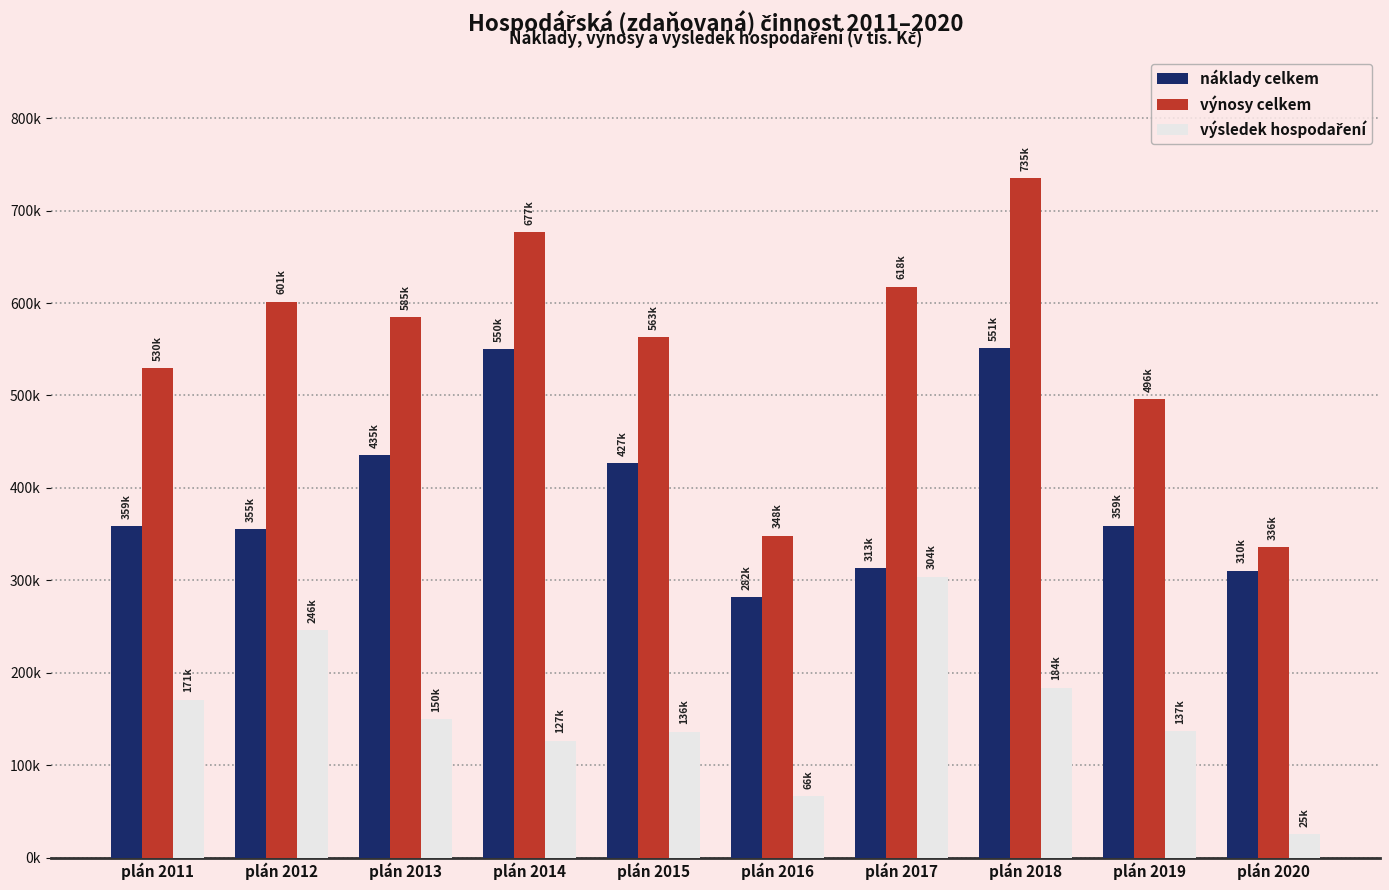

Does the chart contain stacked bars?

No